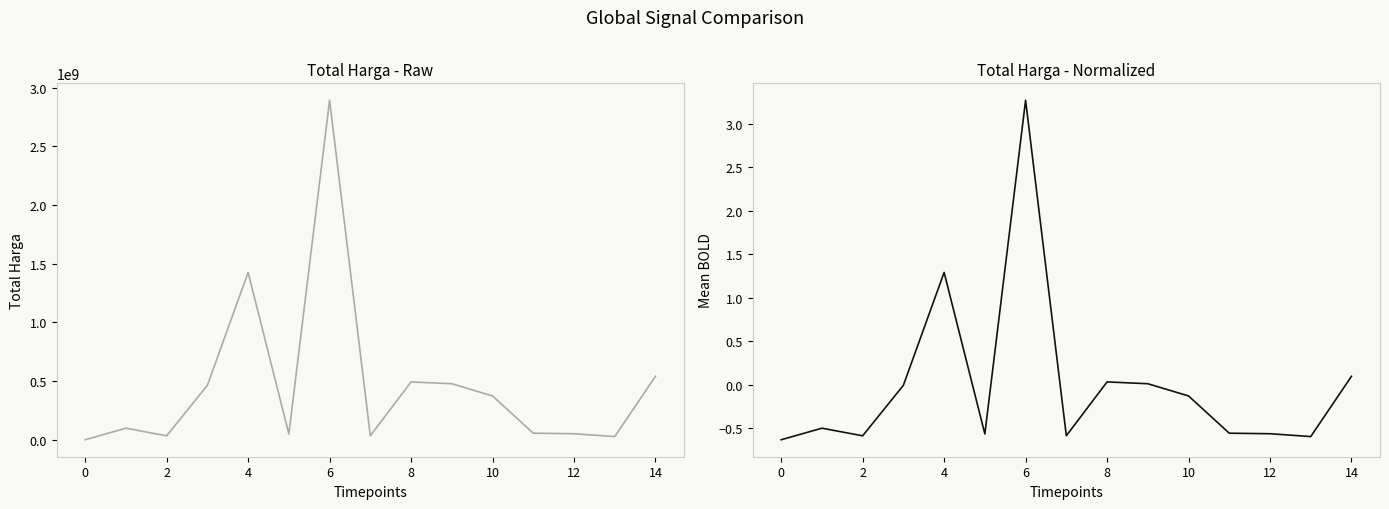

True or false: Total Harga has a value of 775989870.7 at 8.

False